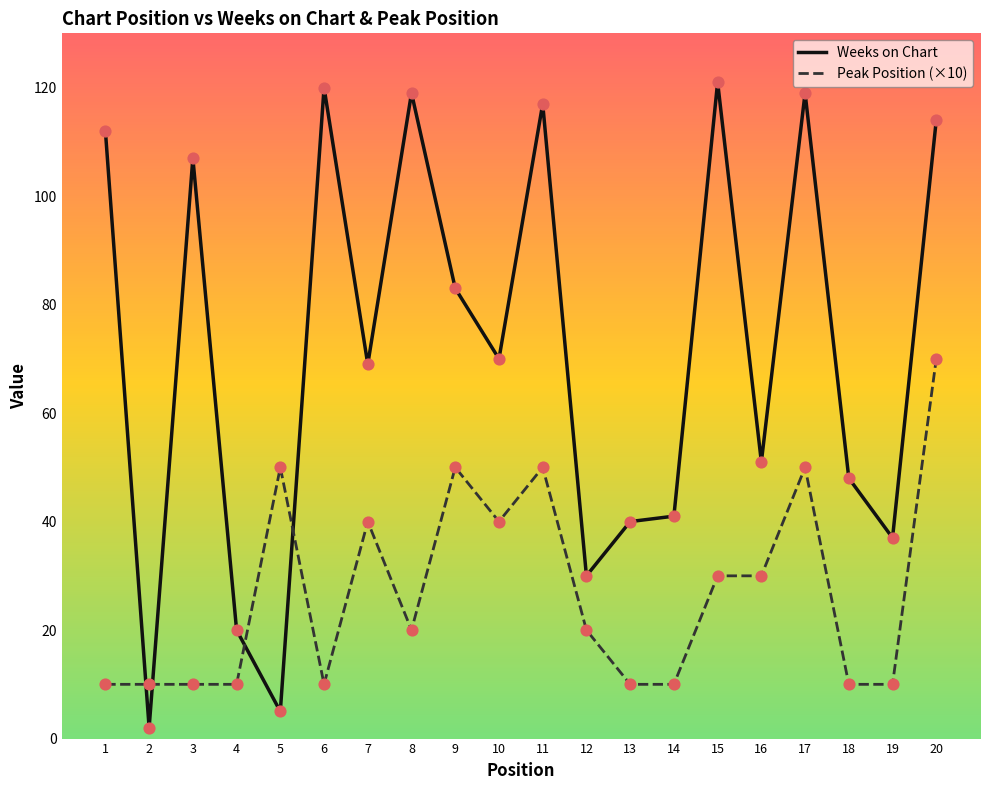

What is the difference between the highest and lowest values at 16?

21